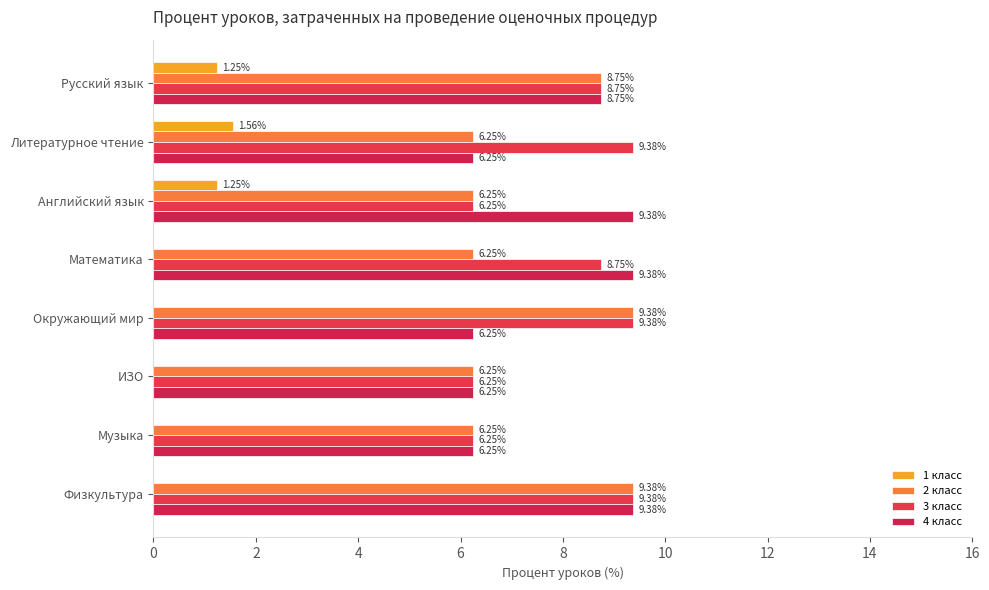

What is the minimum value for 4 класс?

6.2